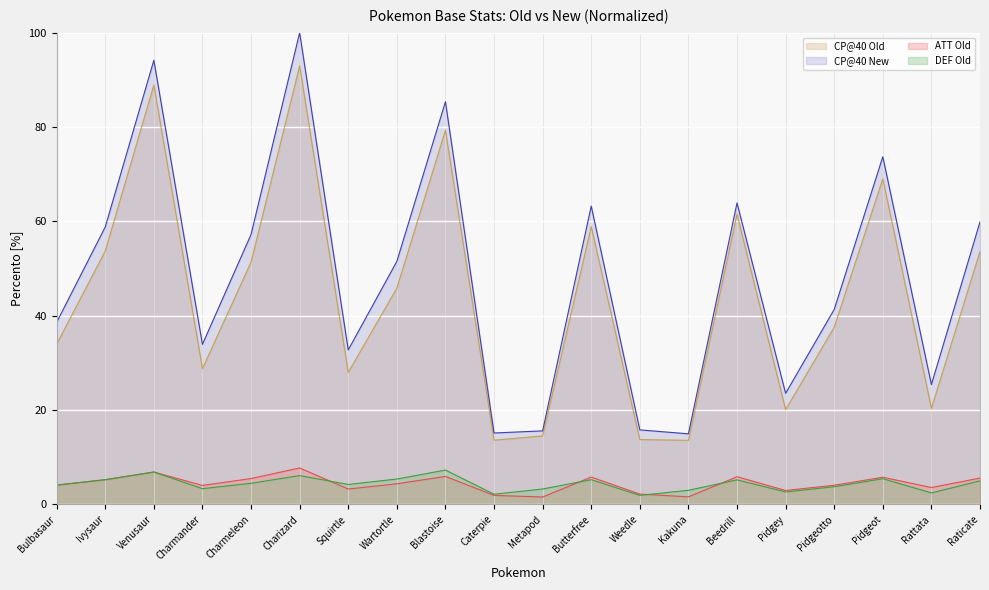

Rank the series by their maximum value, from highest to lowest.

CP@40 New, CP@40 Old, ATT Old, DEF Old